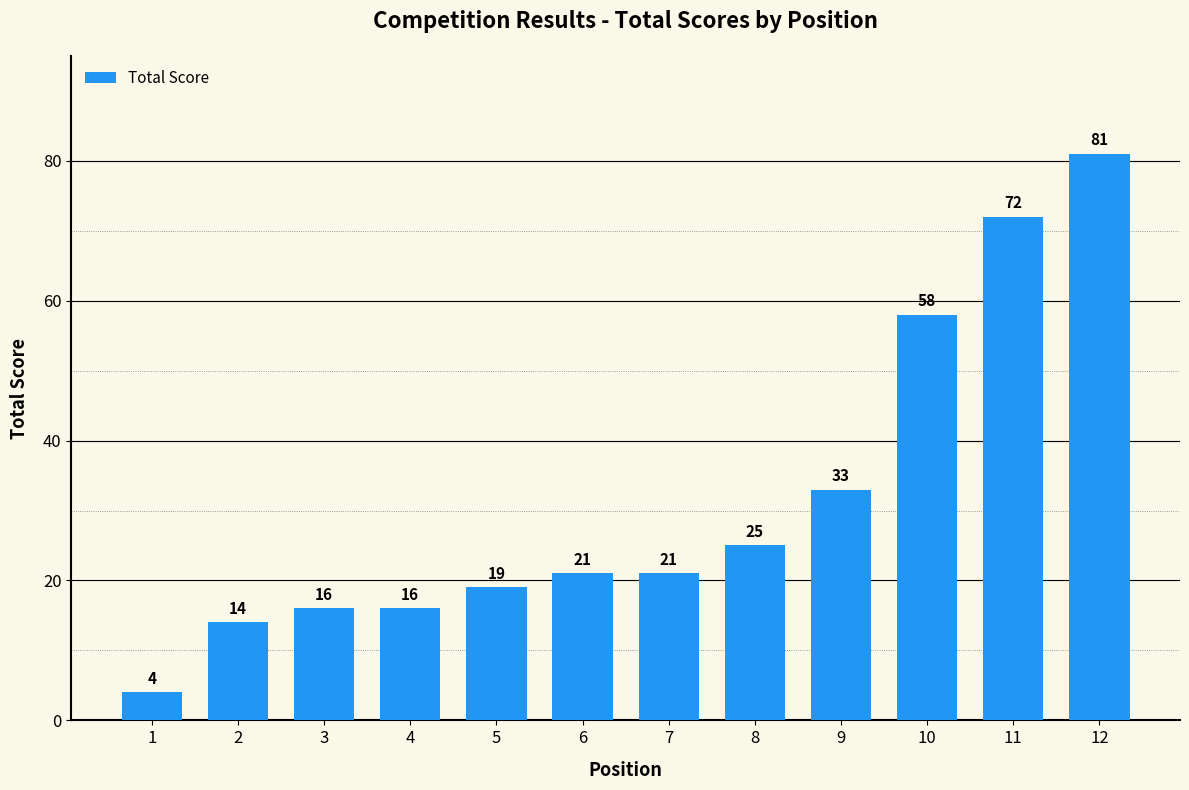

Which label corresponds to the smallest value in the chart?

1